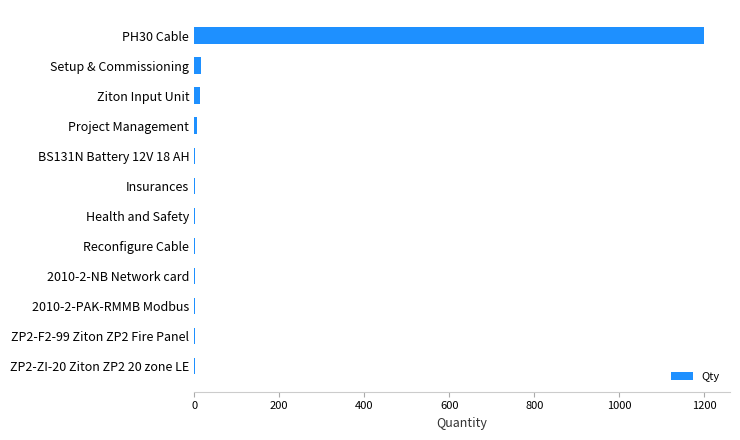

What is the sum of all values?

1245